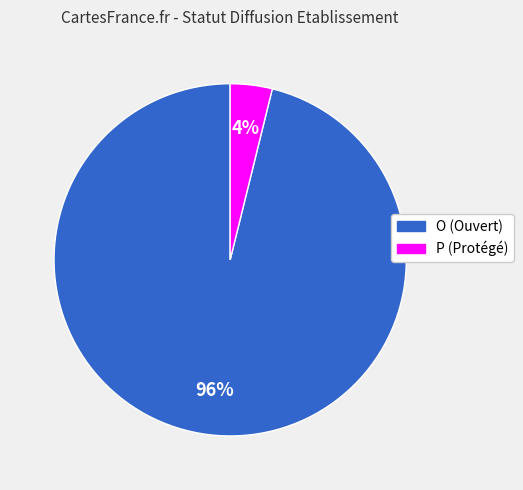

Count the number of slices in the pie.

2